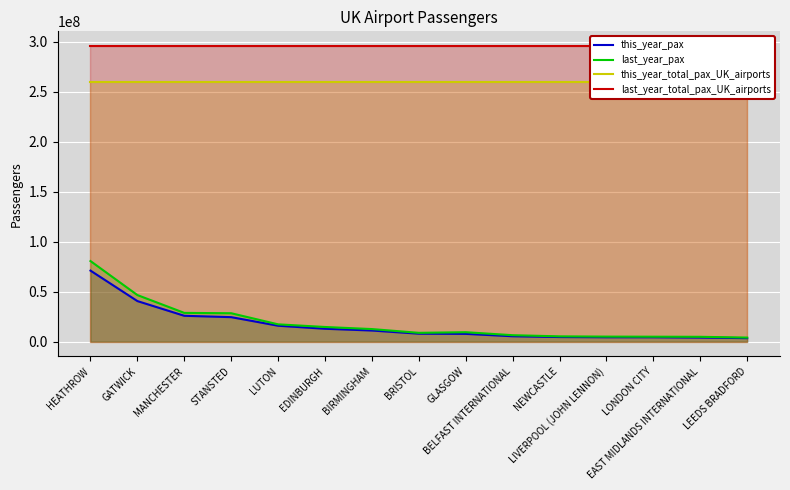

What is the spread (max minus min) of values at MANCHESTER?

269541359